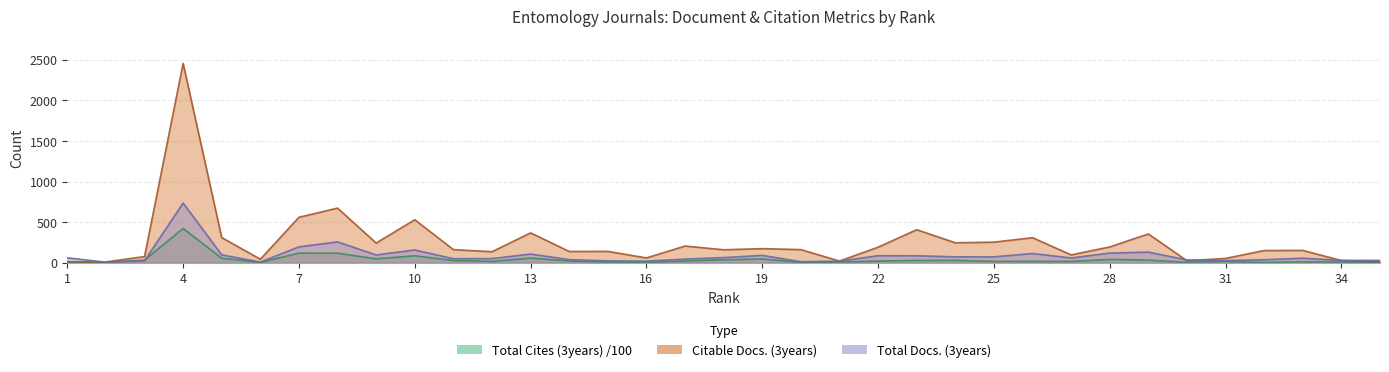

Reading left to right, transcribe all the data shown in this chart.

Citable Docs. (3years): 1=11.0	2=11.0	3=76.0	4=2455.0	5=310.0	6=44.0	7=560.0	8=673.0	9=243.0	10=530.0	11=162.0	12=136.0	13=368.0	14=139.0	15=140.0	16=60.0	17=206.0	18=160.0	19=174.0	20=162.0	21=21.0	22=192.0	23=407.0	24=246.0	25=254.0	26=309.0	27=97.0	28=195.0	29=355.0	30=25.0	31=54.0	32=151.0	33=152.0	34=28.0	35=12.0
Total Docs. (3years): 1=61.0	2=7.0	3=24.0	4=735.0	5=98.0	6=8.0	7=196.0	8=257.0	9=96.0	10=158.0	11=50.0	12=51.0	13=107.0	14=39.0	15=24.0	16=20.0	17=45.0	18=64.0	19=91.0	20=13.0	21=19.0	22=87.0	23=86.0	24=73.0	25=73.0	26=114.0	27=59.0	28=119.0	29=131.0	30=35.0	31=27.0	32=37.0	33=56.0	34=29.0	35=29.0
Total Cites (3years): 1=7.4	2=3.5	3=33.2	4=422.3	5=56.7	6=4.4	7=118.3	8=118.0	9=48.5	10=86.0	11=28.4	12=17.0	13=57.9	14=22.3	15=9.2	16=6.5	17=22.4	18=37.0	19=47.5	20=4.0	21=9.4	22=21.2	23=29.3	24=29.7	25=17.6	26=17.6	27=17.0	28=41.0	29=33.0	30=6.1	31=15.6	32=4.0	33=12.2	34=9.2	35=0.0